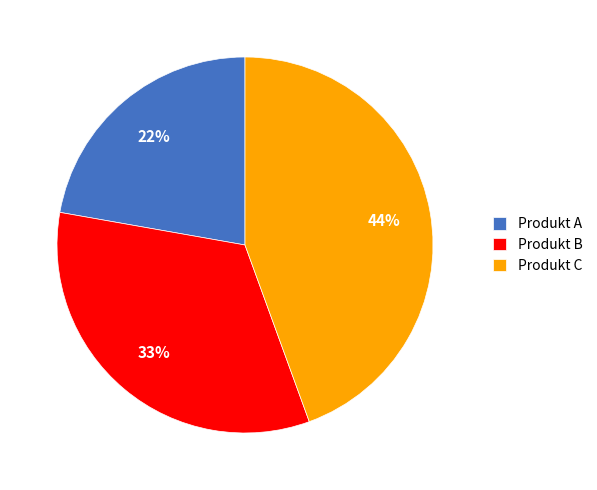

To the nearest percent, what is the difference between the Produkt A and Produkt B slice percentages?

11%